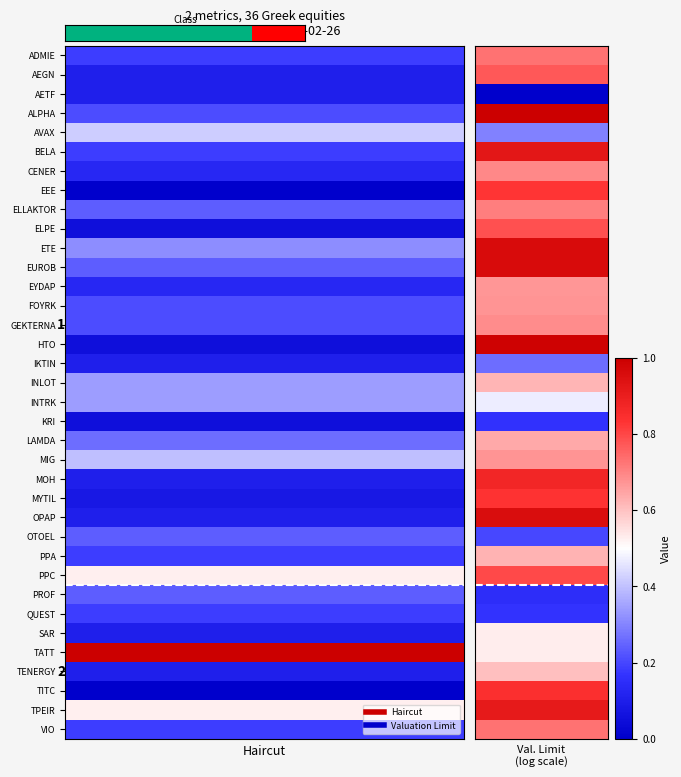

Between 3 and 0, which is larger?

3